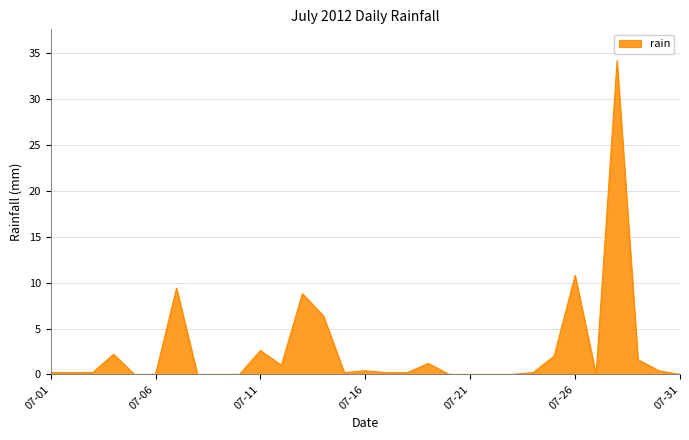

What is the difference between the maximum and minimum values?

34.2